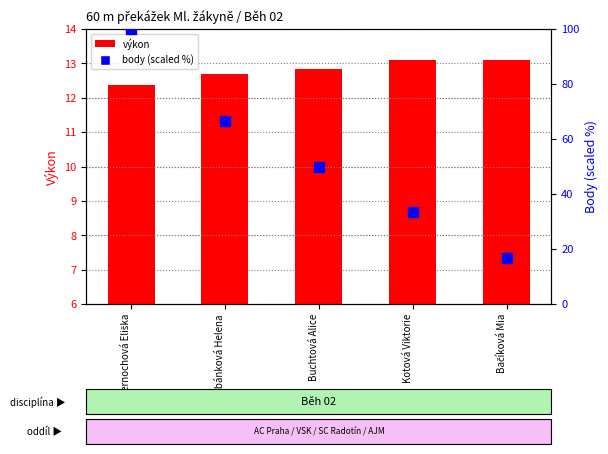

What is the difference between the highest and lowest values at Černochová Eliška?

87.6